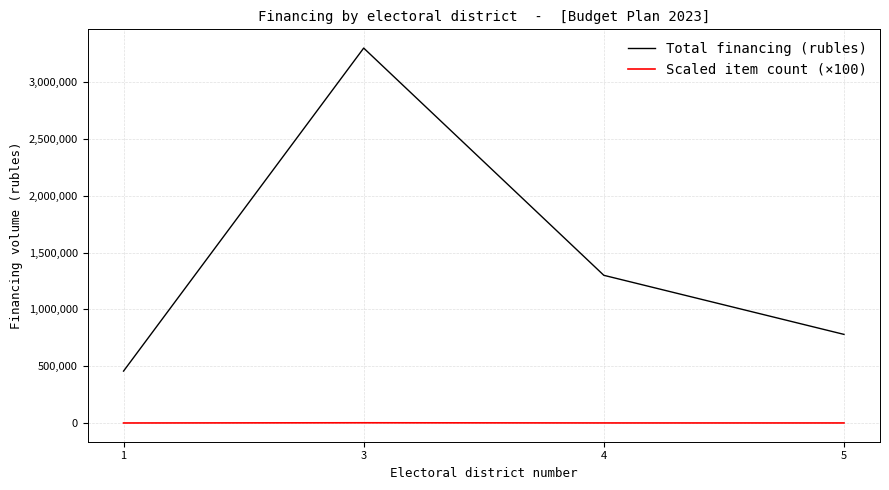

At how many categories does at least one series exceed 2940135?

1